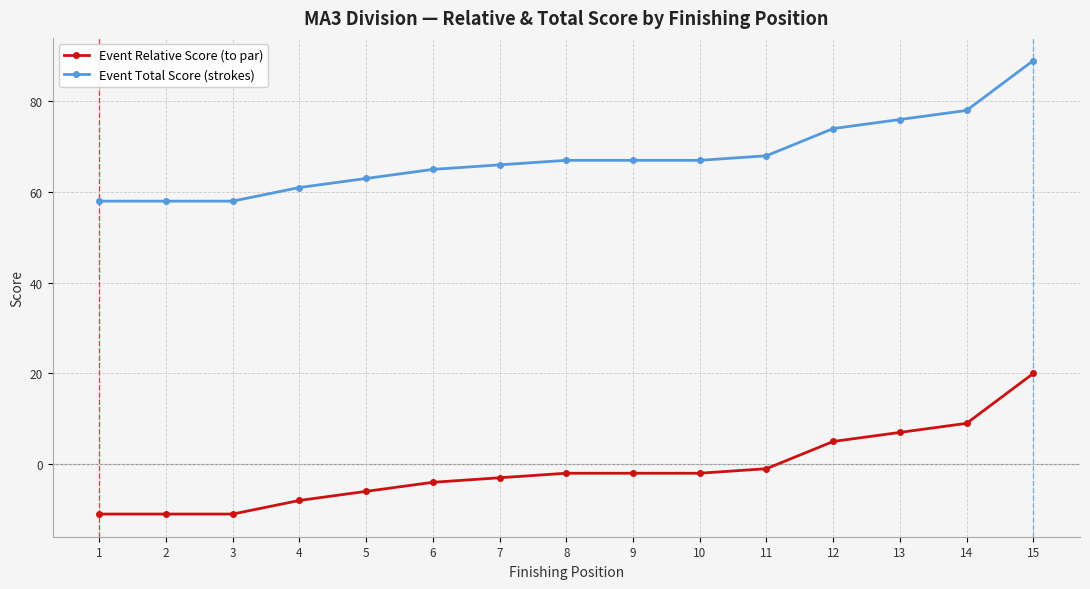

Is the value of Event Relative Score (to par) at 4 greater than the value of Event Total Score (strokes) at 5?

No